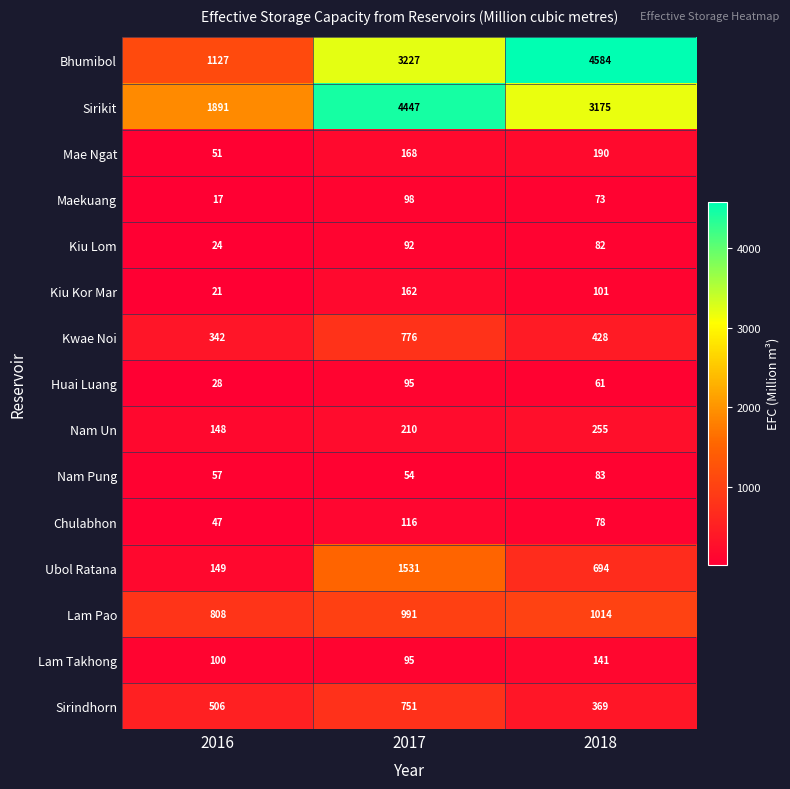

What is the average value of the Kiu Kor Mar series?

95